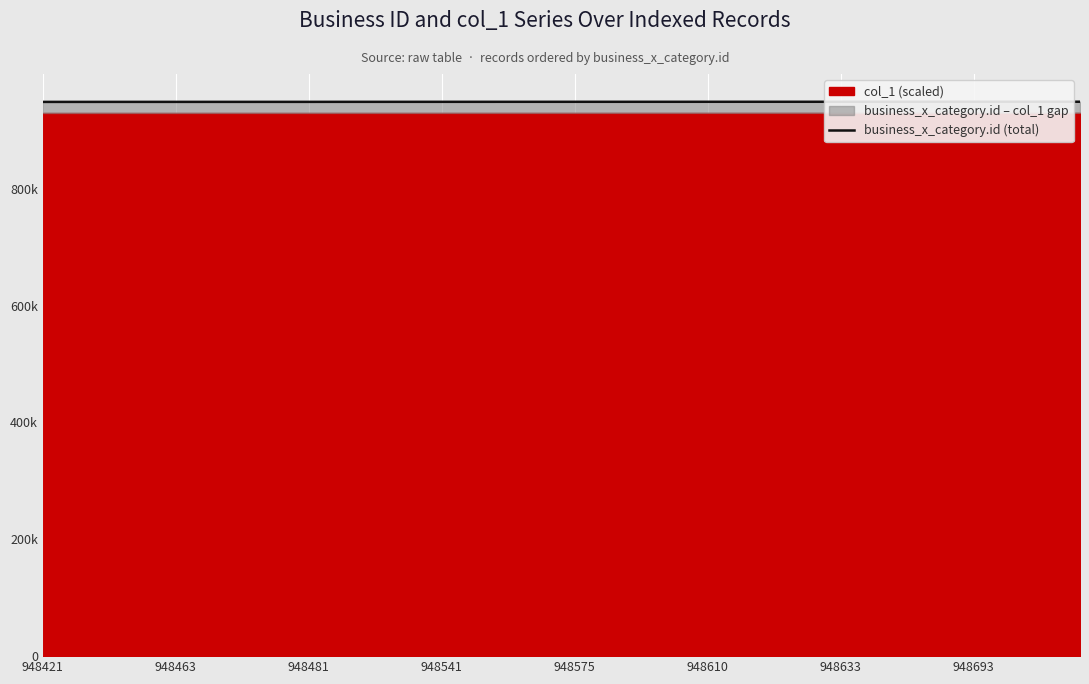

What is the label of the 34th point from the right?

948633